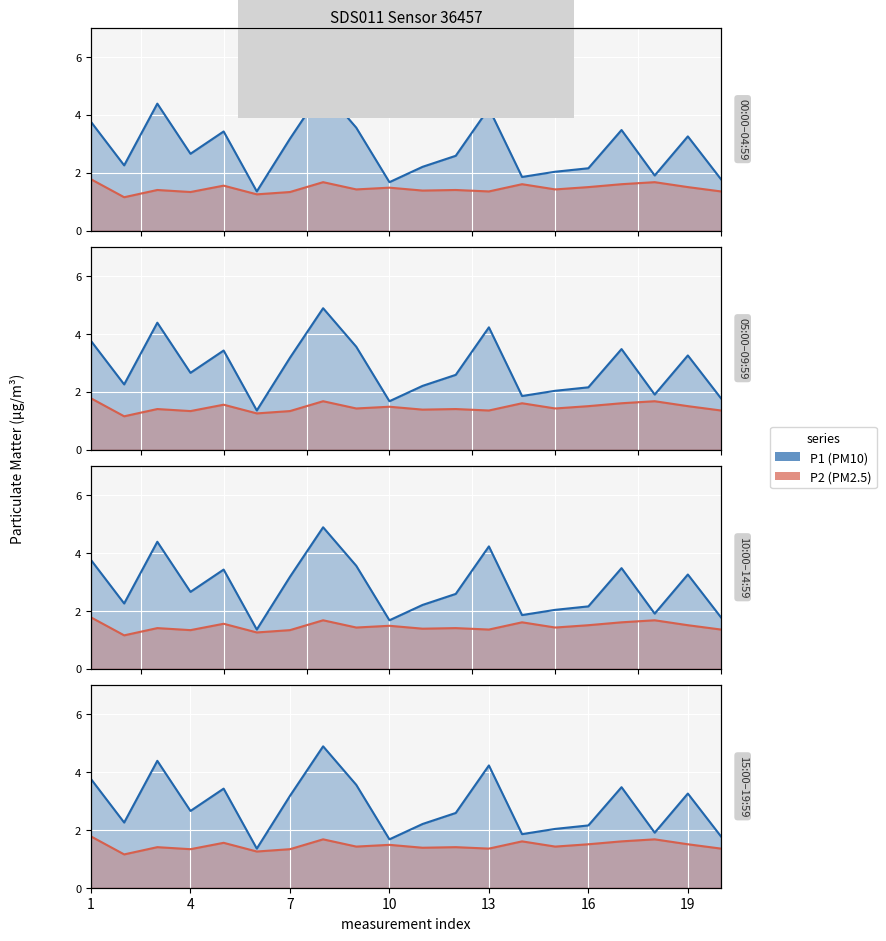

What is the difference between the maximum and second lowest values in the P2 series?

0.5